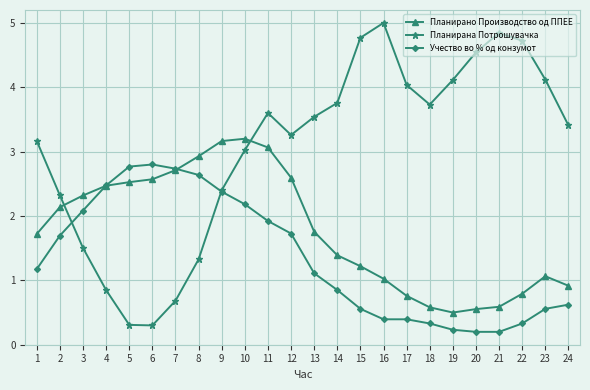

What is the difference between the highest and lowest values at 12?

1.5